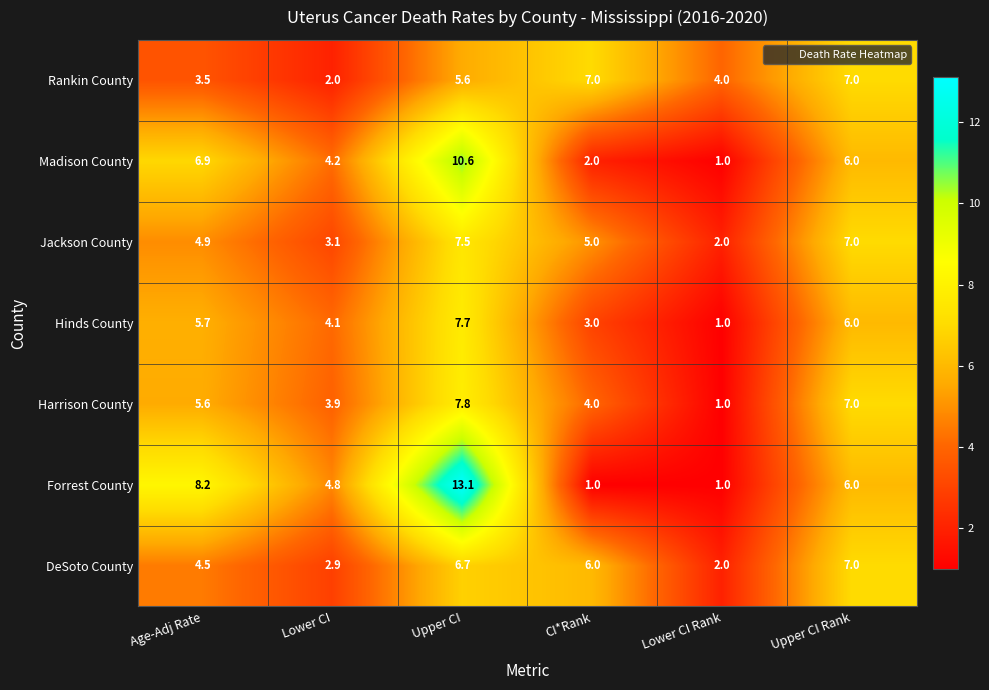

Between Upper CI and CI*Rank, which series saw the biggest shift?

Forrest County